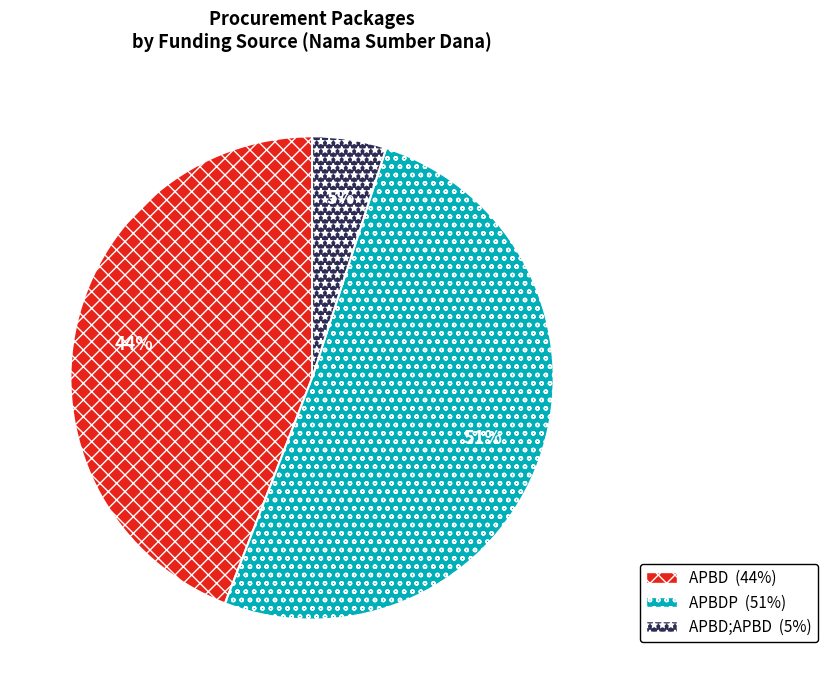

To the nearest percent, what is the difference between the largest and smallest slice percentages?

46%